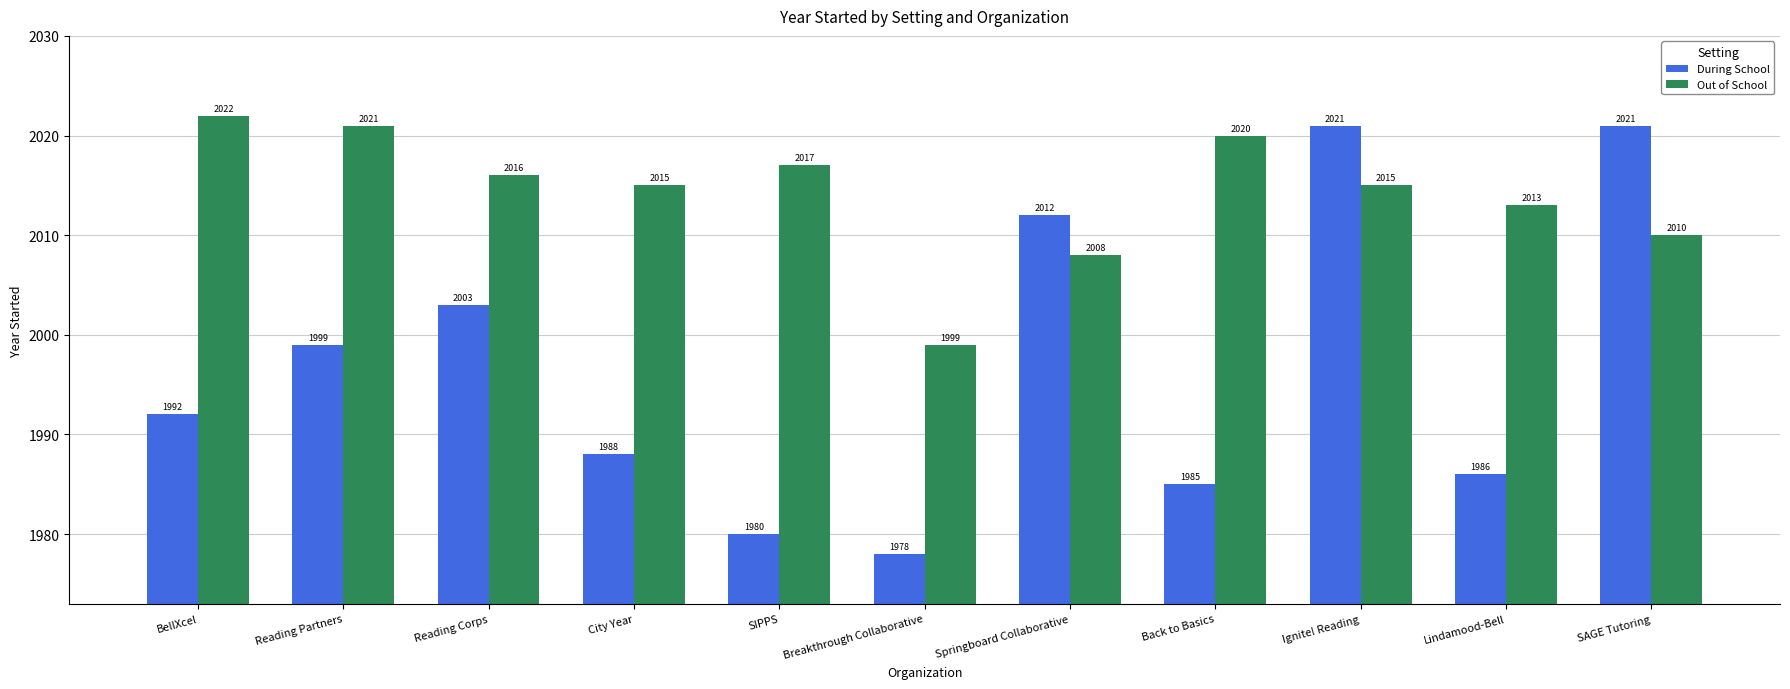

Rank the series at SIPPS from lowest to highest value.

During School, Out of School